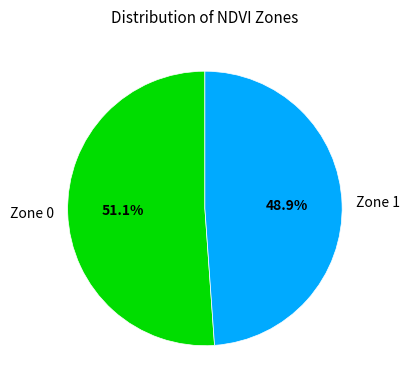

What is the total percentage of Zone 1 and Zone 0?

100.0%